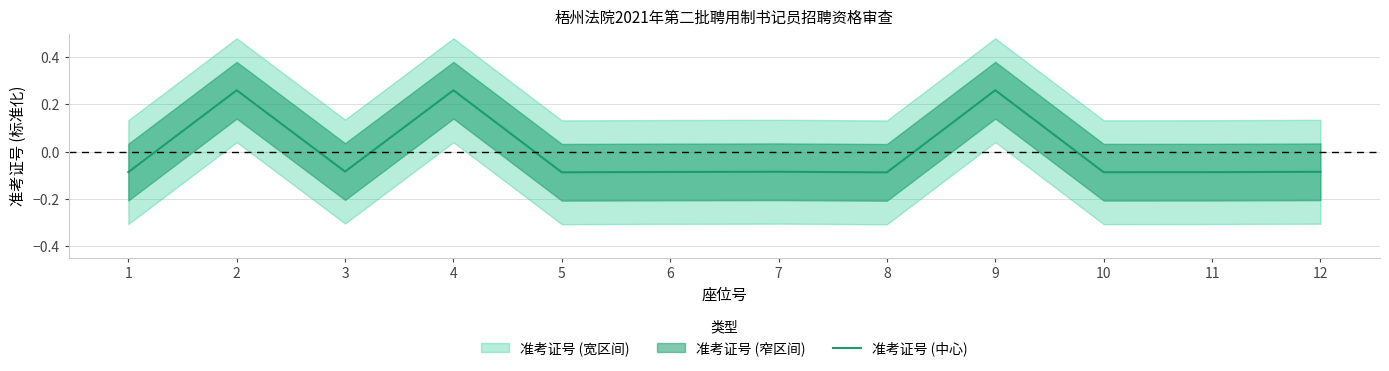

What is the minimum value shown in the chart?

-0.1